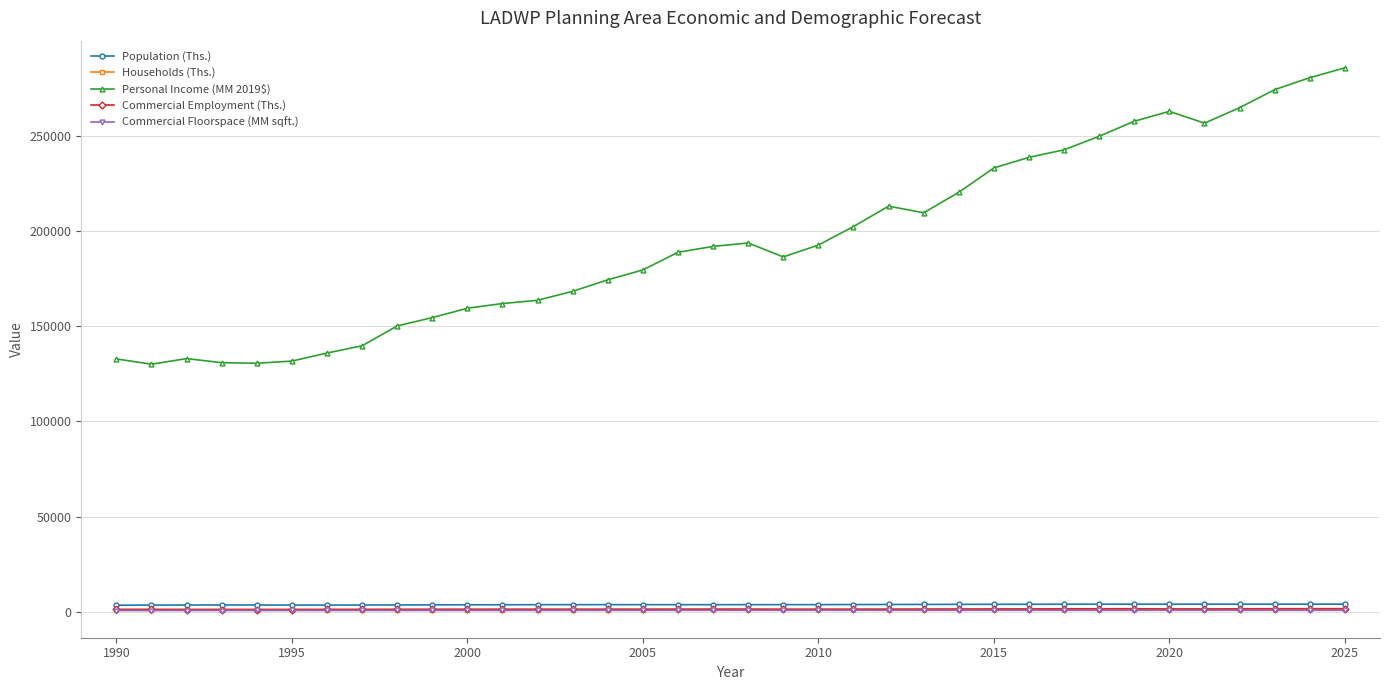

True or false: Commercial Floorspace (MM sqft.) and Personal Income (MM 2019$) intersect in this chart.

False